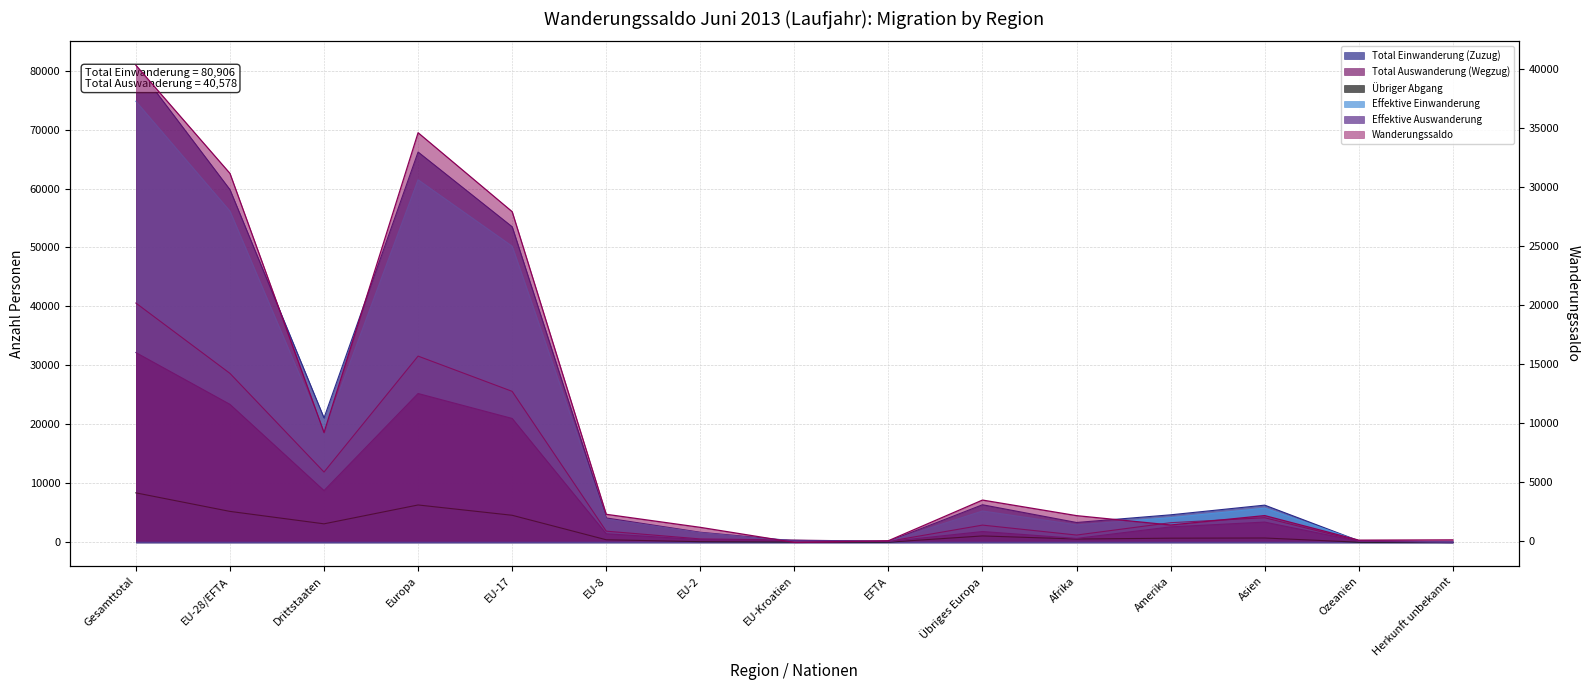

At which category does Total Auswanderung (Wegzug) reach its first local valley?

Drittstaaten